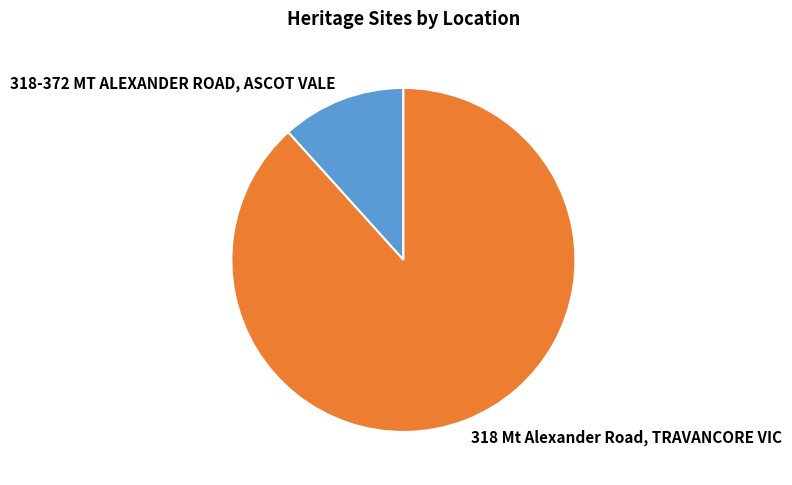

Which category has the biggest portion of the pie?

318 Mt Alexander Road, TRAVANCORE VIC